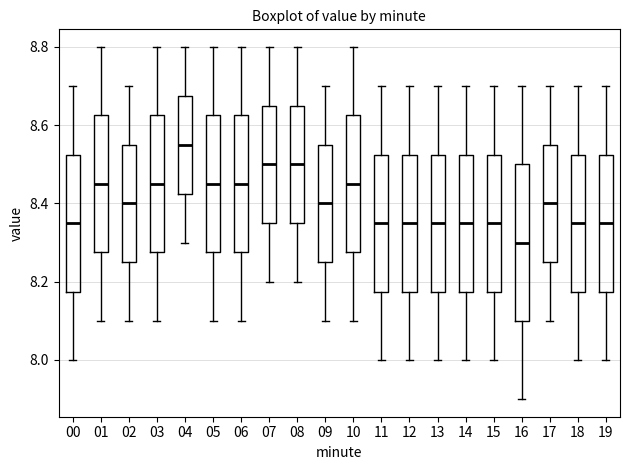

Which box's median line is the highest?

04